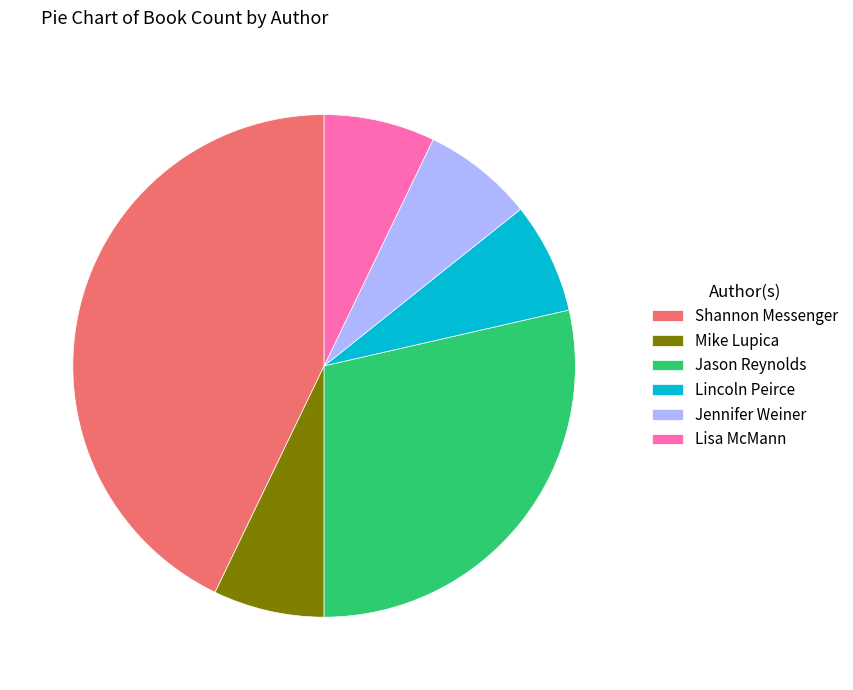

How many slices are in this pie chart?

6